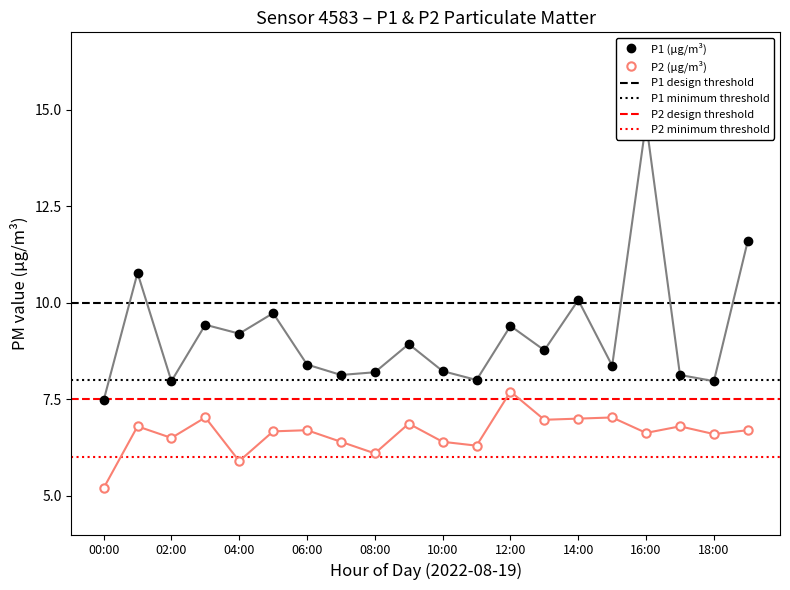

How many categories are shown in the chart?

20